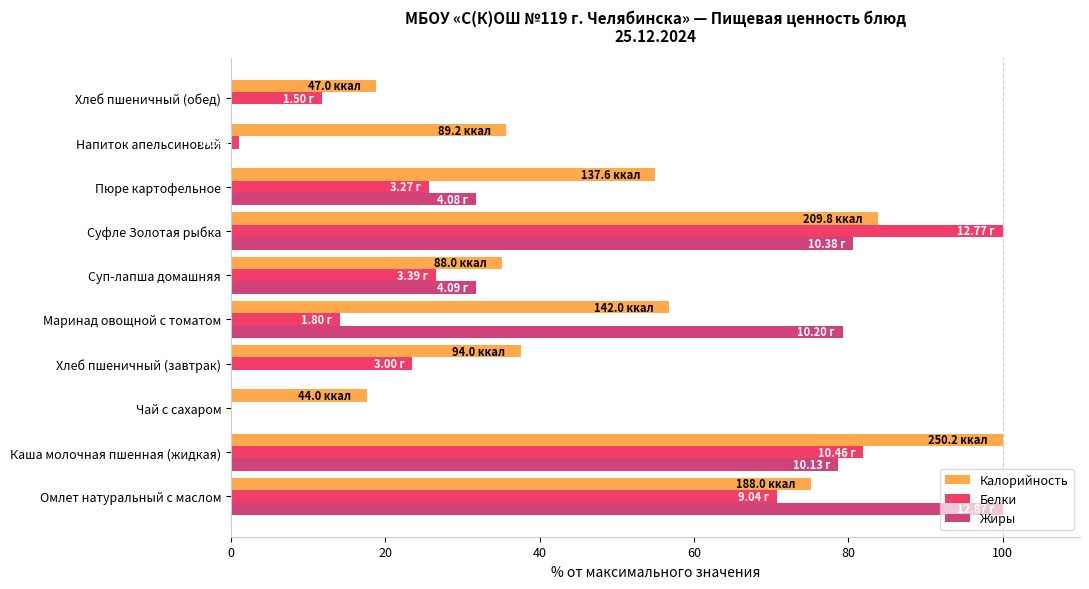

What is the difference between the maximum and second lowest values in the Жиры series?

100.0